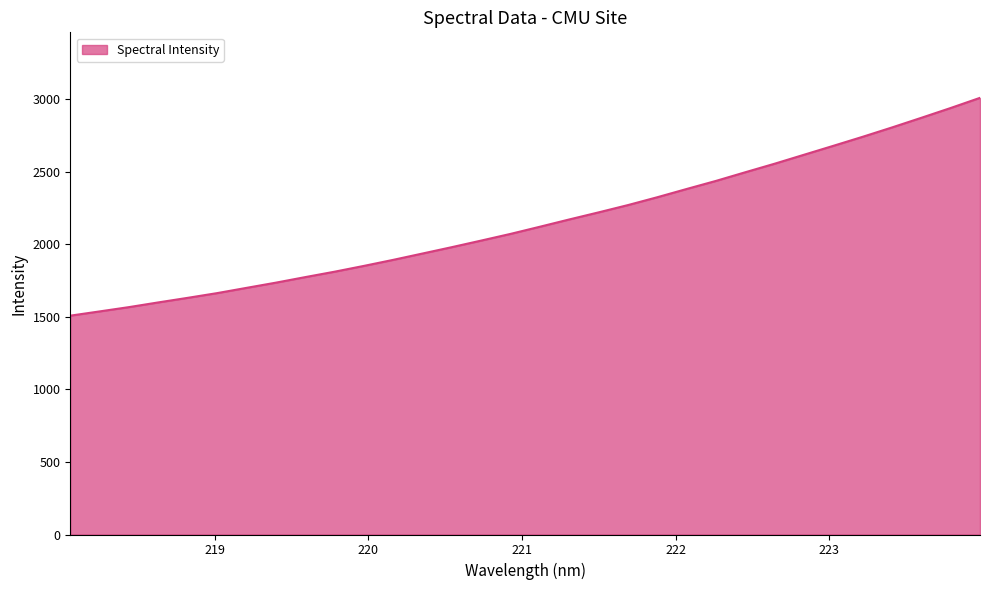

What is the maximum value shown in the chart?

3010.4